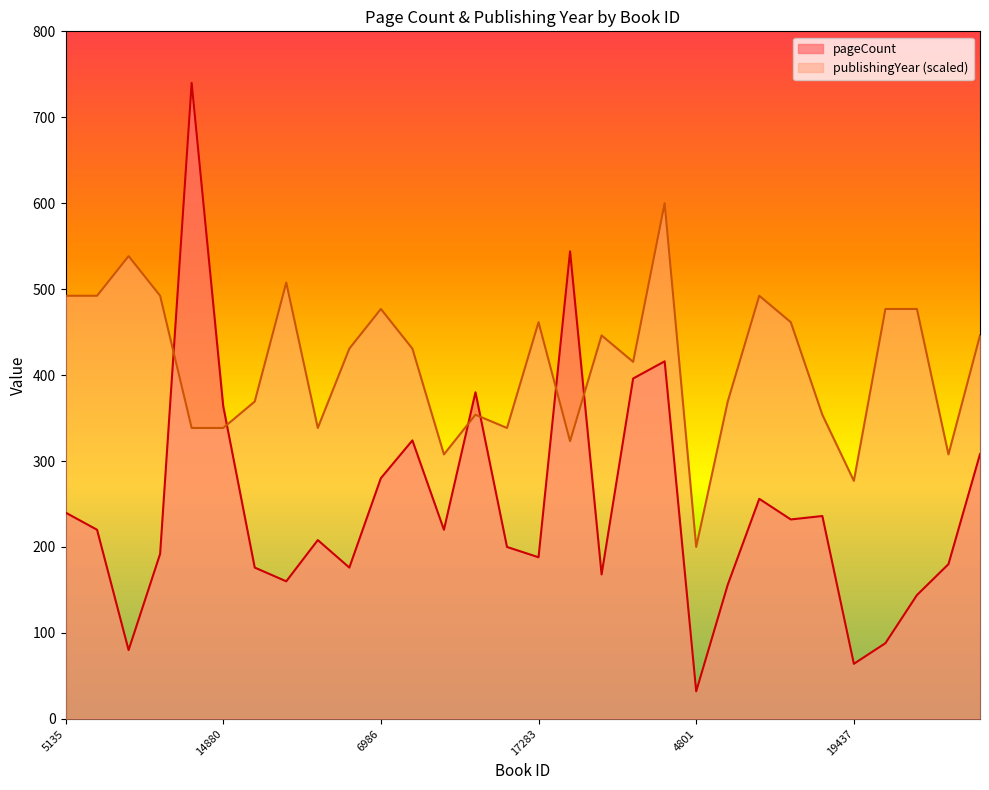

Between which two adjacent categories do pageCount and publishingYear first intersect?

5139 and 14624